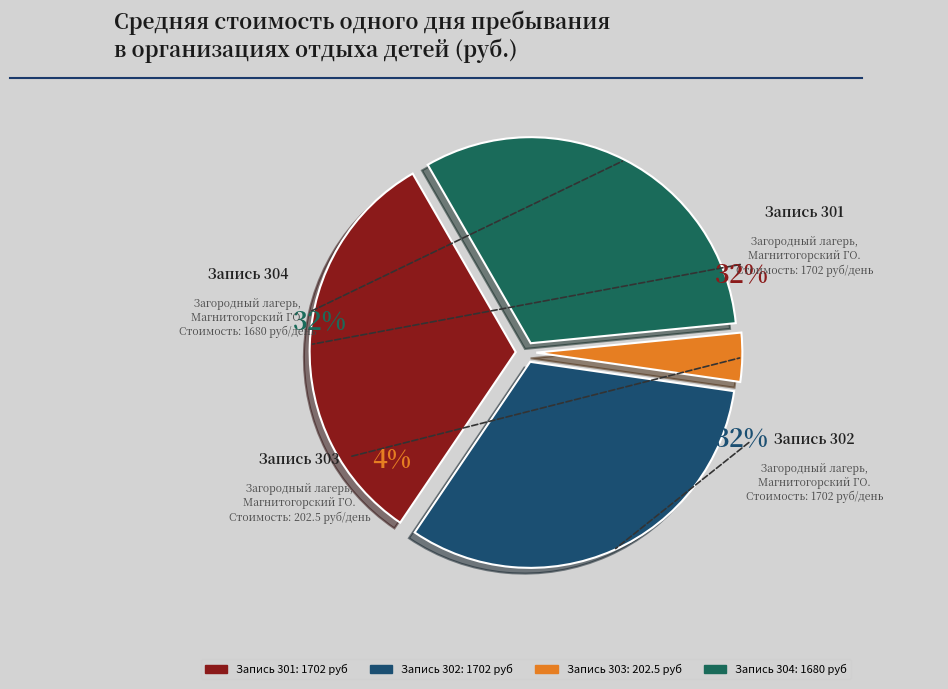

Does 303 represent more than half of the total?

No